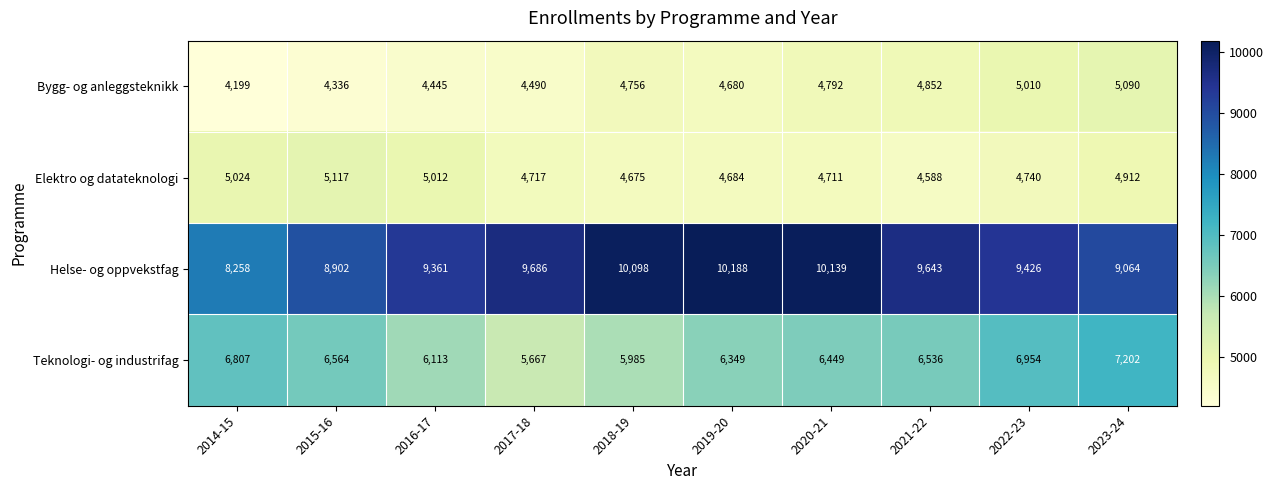

What is the minimum value for Helse- og oppvekstfag?

8258